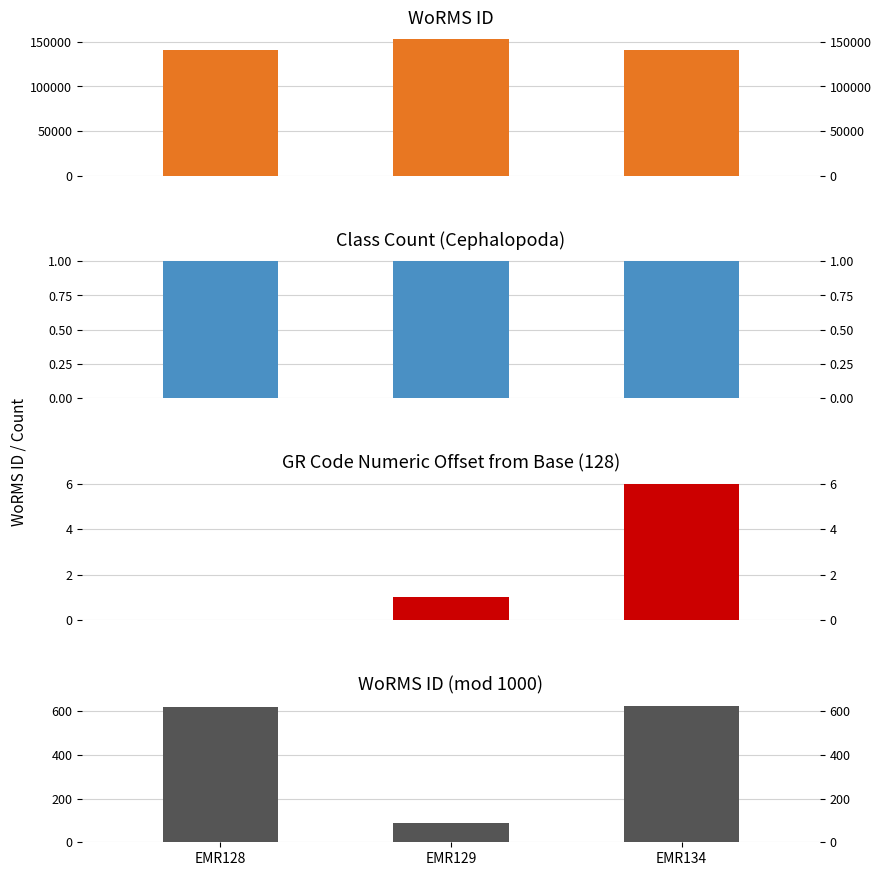

The WoRMS ID mod 1000 series shows 621 at EMR128. True or false?

True